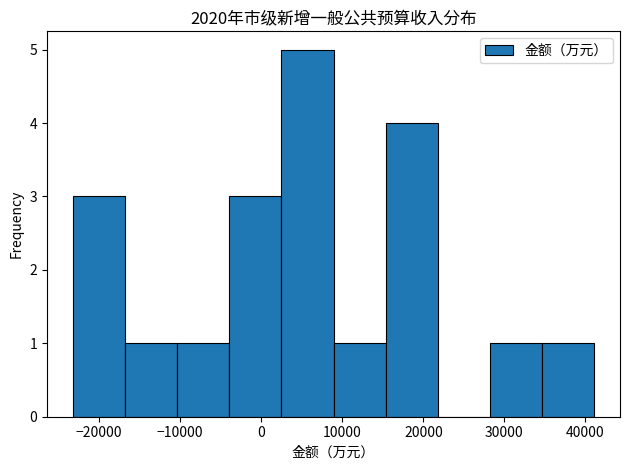

How tall is the bar that spans 35000 to 41000 on the x-axis? Neither the bar edges nor the heights are printed on the chart, so give them approximately, as read against the axes.

1